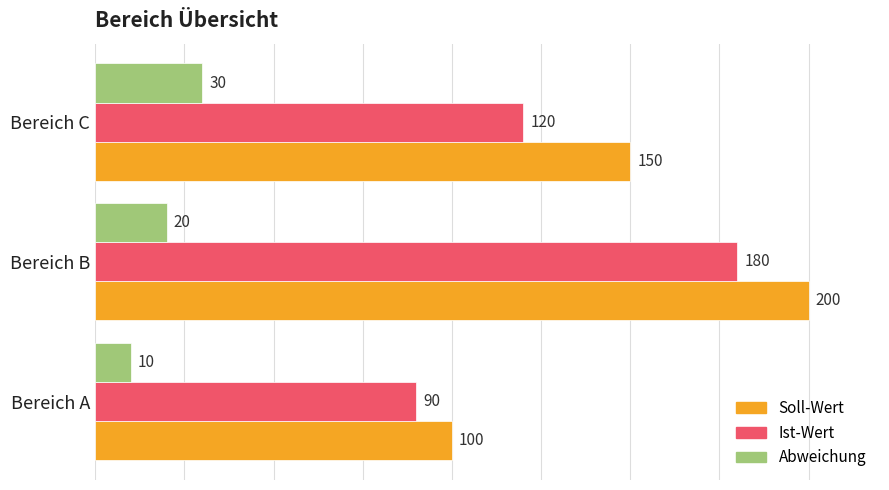

How many series are shown in this chart?

3